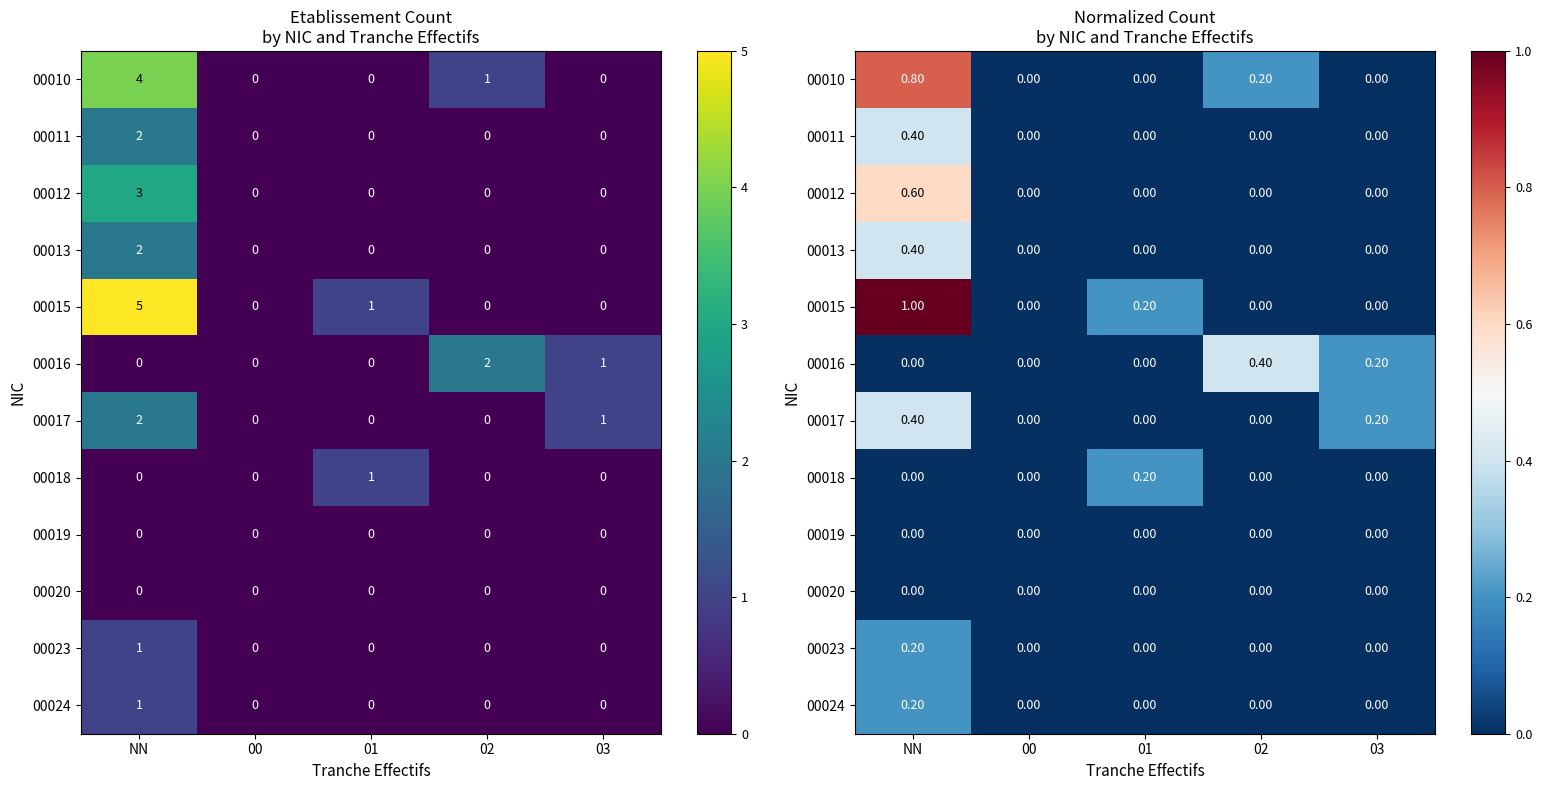

Which has a higher value, 00 or NN?

NN